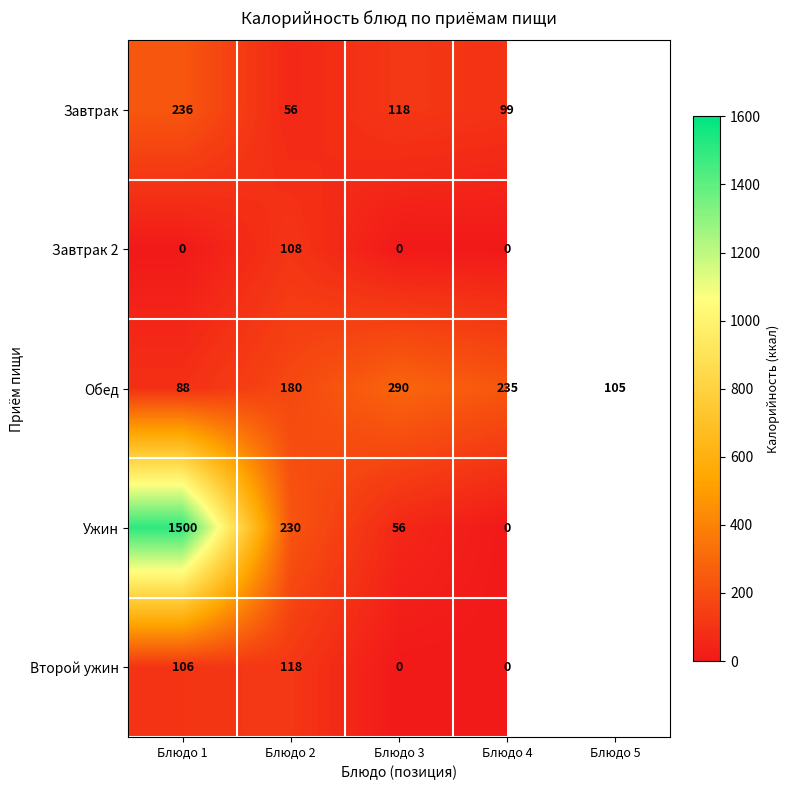

Rank the categories by Обед value from lowest to highest.

Блюдо 1, Блюдо 5, Блюдо 2, Блюдо 4, Блюдо 3